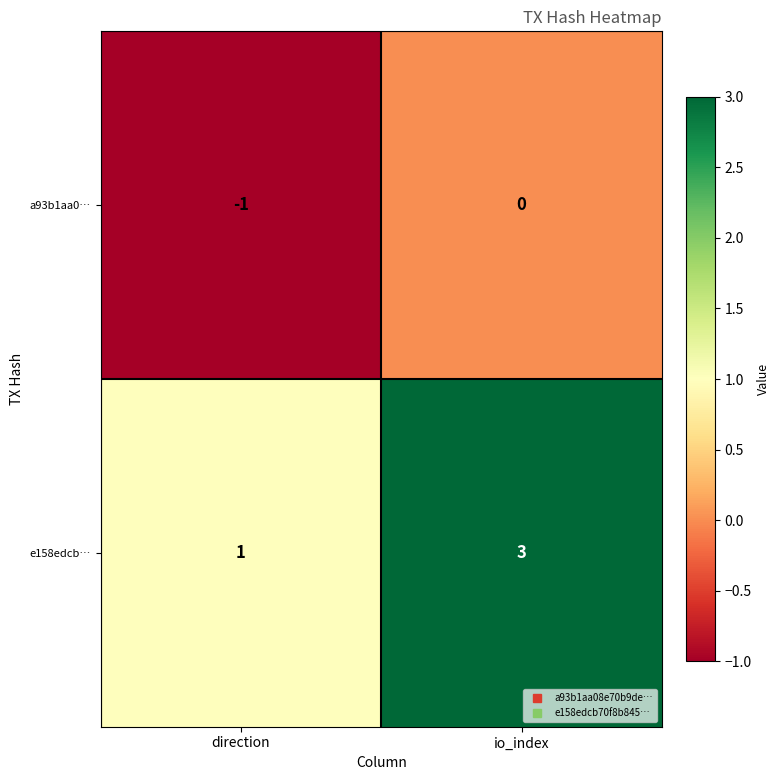

What is the sum of all e158edcb… values?

4